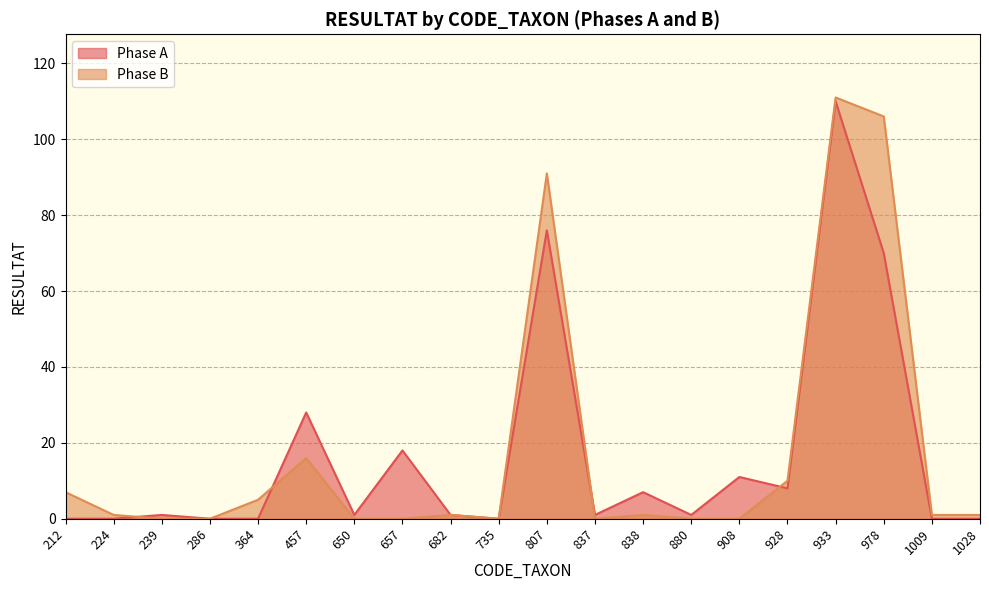

After their last crossing, which series has the higher values: Phase A or Phase B?

Phase B